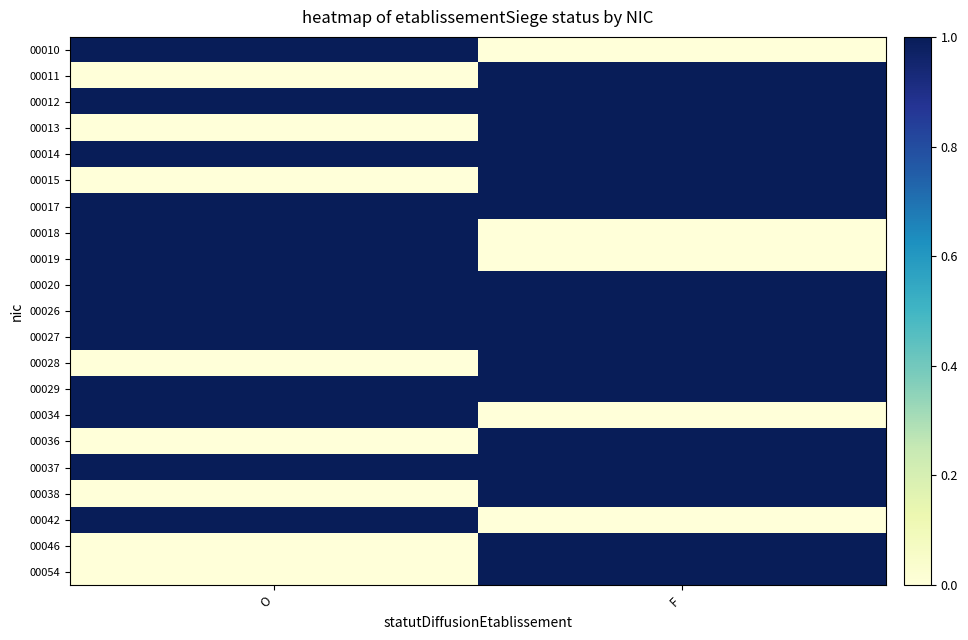

Reading left to right, list all the values displayed in this chart.

00010: O=1	F=0
00011: O=0	F=1
00012: O=1	F=1
00013: O=0	F=1
00014: O=1	F=1
00015: O=0	F=1
00017: O=1	F=1
00018: O=1	F=0
00019: O=1	F=0
00020: O=1	F=1
00026: O=1	F=1
00027: O=1	F=1
00028: O=0	F=1
00029: O=1	F=1
00034: O=1	F=0
00036: O=0	F=1
00037: O=1	F=1
00038: O=0	F=1
00042: O=1	F=0
00046: O=0	F=1
00054: O=0	F=1